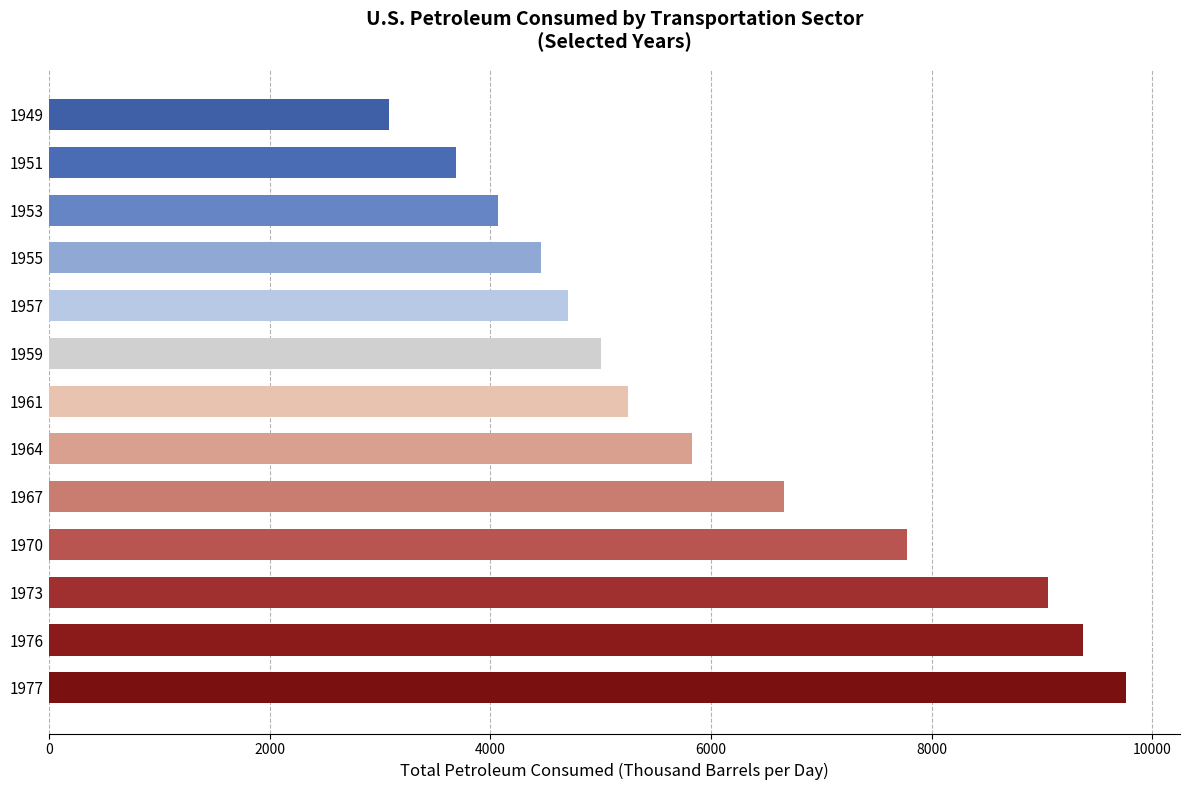

What is the smallest value displayed?

3084.4